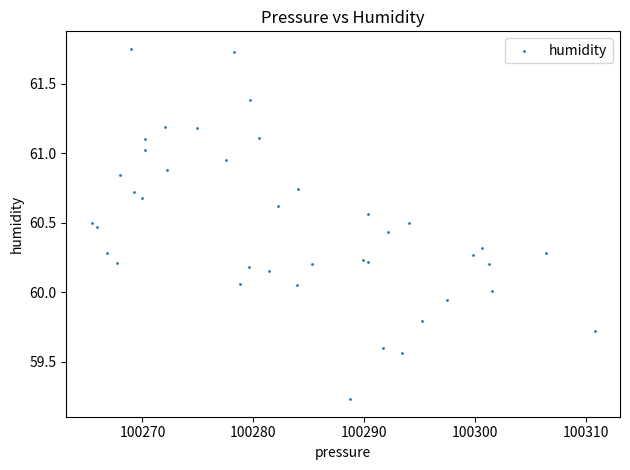

What is the range of Y values (max minus min)?

2.5